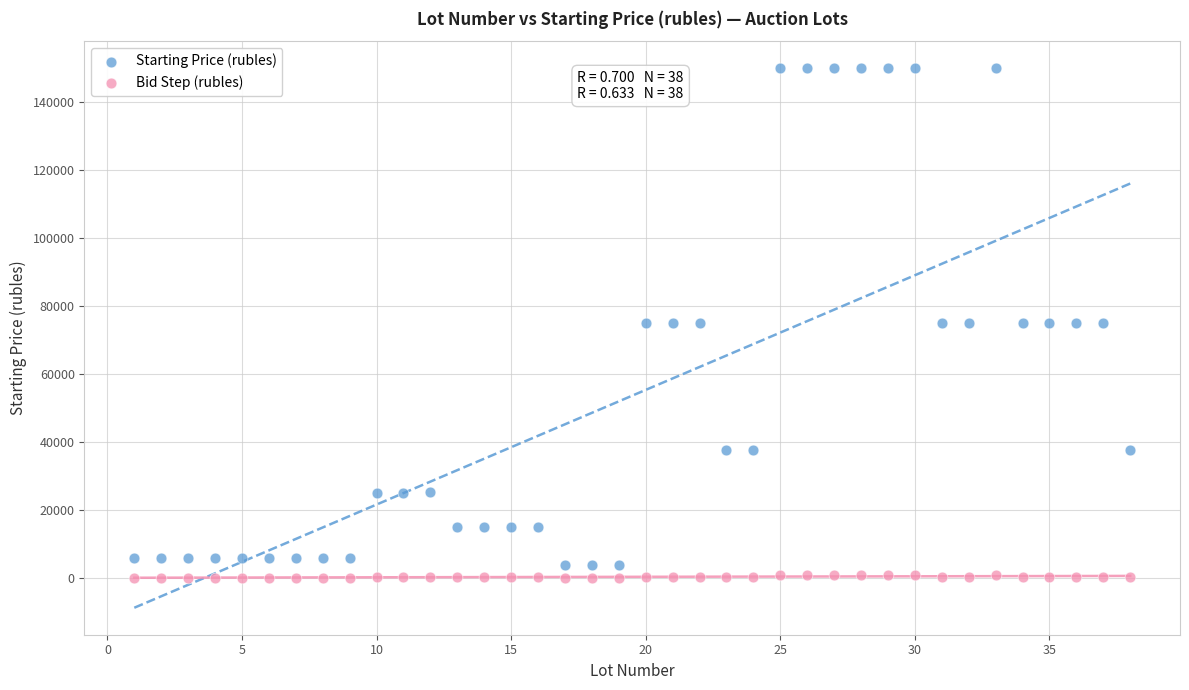

Which series has the widest spread of Y values?

Starting Price (rubles)